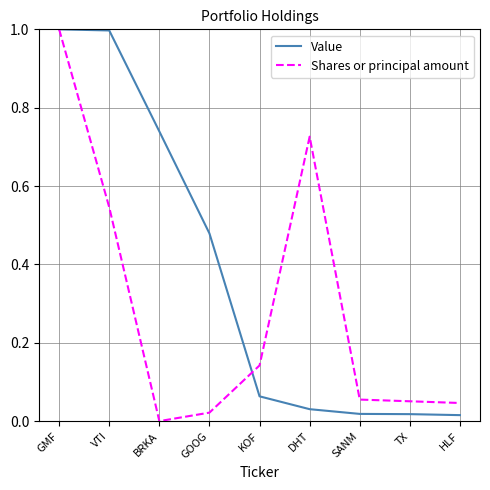

Which series has the largest range (max minus min)?

Shares or principal amount